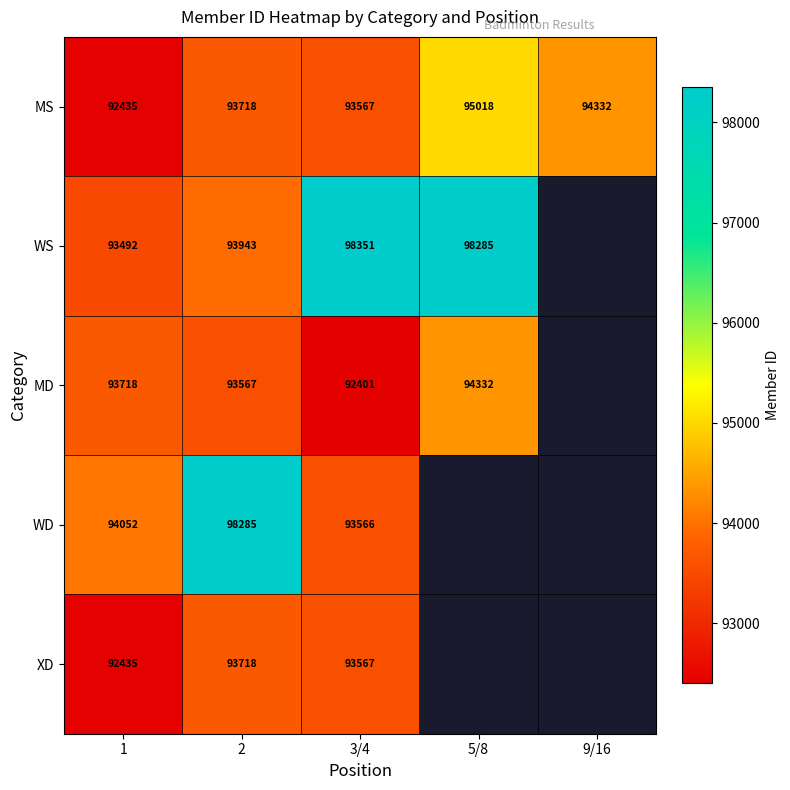

Which label corresponds to the largest value in the chart?

3/4